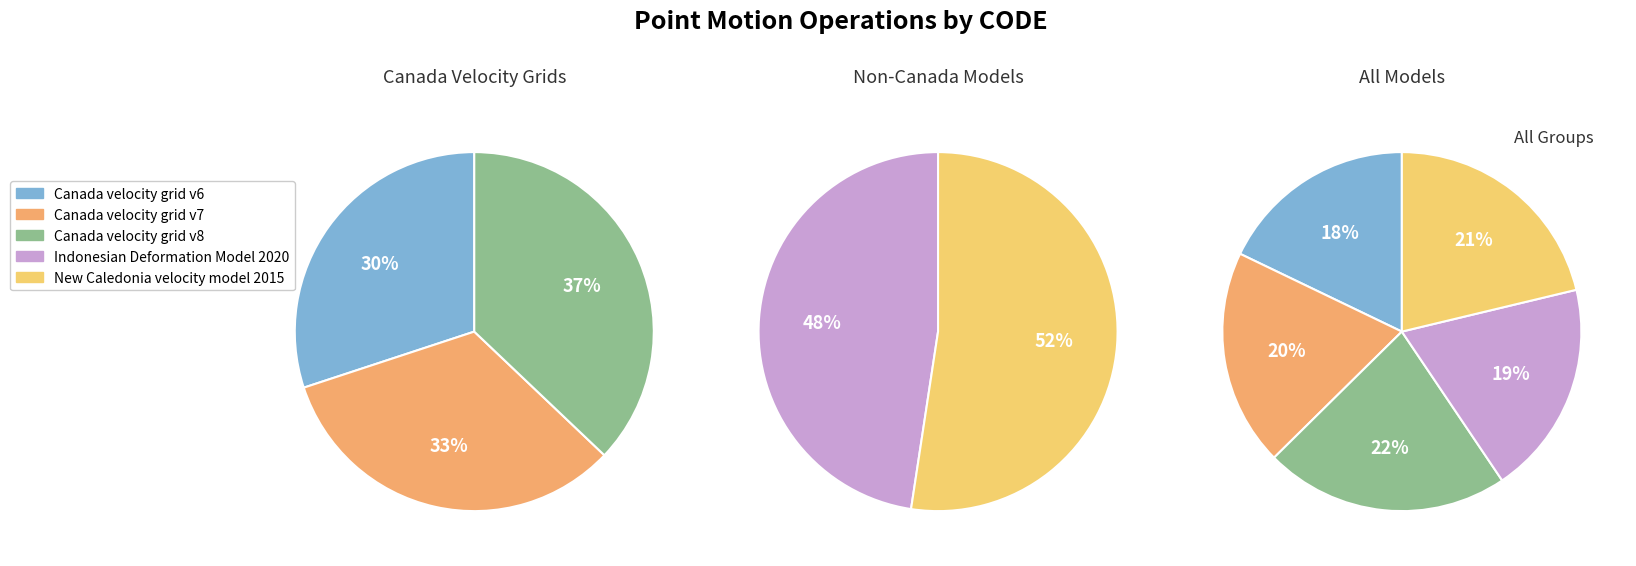

To the nearest percent, what is the combined percentage of New Caledonia velocity model 2015 and Canada velocity grid v7?

41%